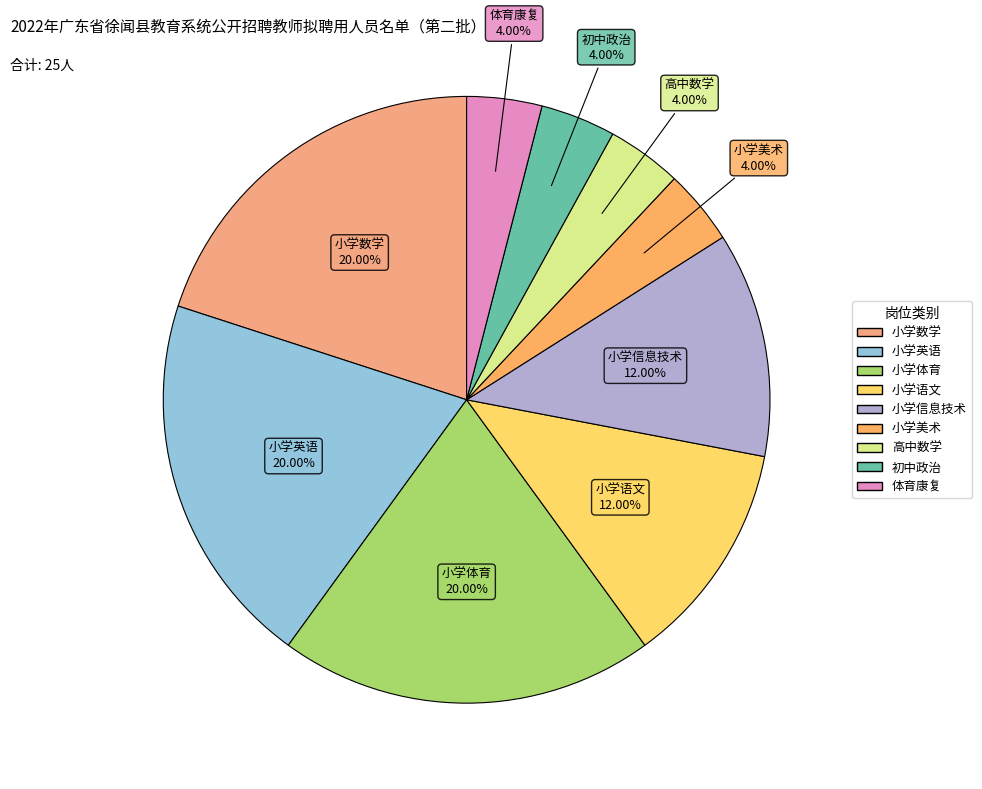

Is there any slice that represents more than half of the pie?

No